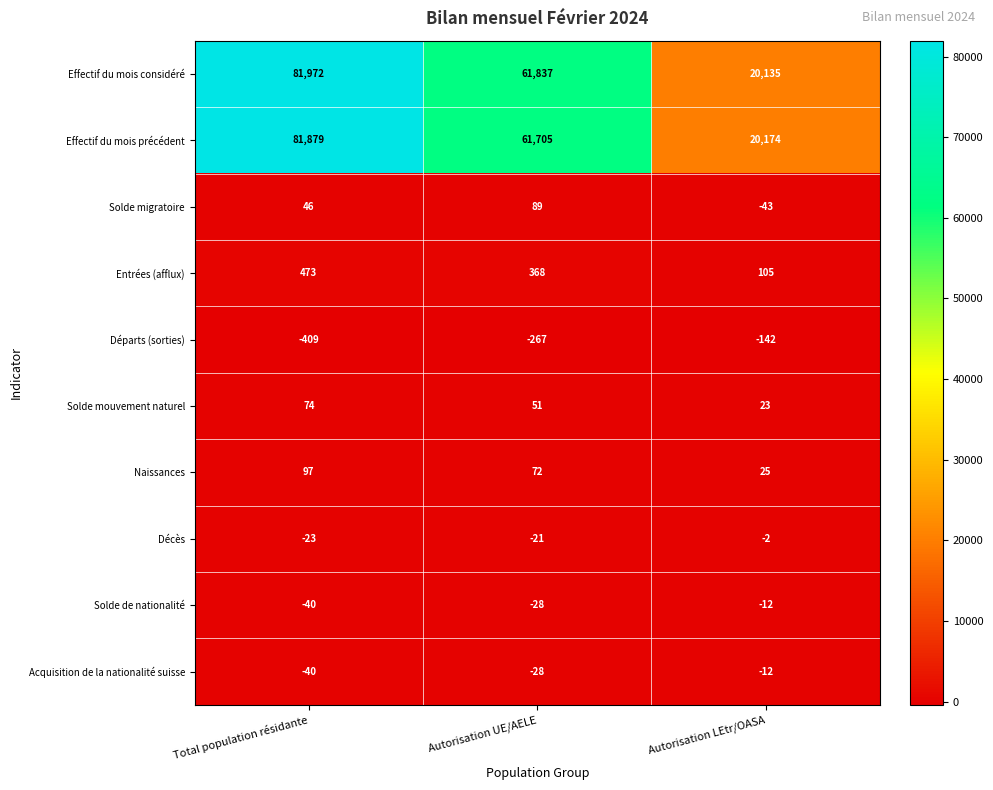

Reading left to right, what are all the values shown in this chart?

Effectif du mois considéré: Total population résidante=81972	Autorisation UE/AELE=61837	Autorisation LEtr/OASA=20135
Effectif du mois précédent: Total population résidante=81879	Autorisation UE/AELE=61705	Autorisation LEtr/OASA=20174
Solde migratoire: Total population résidante=46	Autorisation UE/AELE=89	Autorisation LEtr/OASA=-43
Entrées (afflux): Total population résidante=473	Autorisation UE/AELE=368	Autorisation LEtr/OASA=105
Départs (sorties): Total population résidante=-409	Autorisation UE/AELE=-267	Autorisation LEtr/OASA=-142
Solde mouvement naturel: Total population résidante=74	Autorisation UE/AELE=51	Autorisation LEtr/OASA=23
Naissances: Total population résidante=97	Autorisation UE/AELE=72	Autorisation LEtr/OASA=25
Décès: Total population résidante=-23	Autorisation UE/AELE=-21	Autorisation LEtr/OASA=-2
Solde de nationalité: Total population résidante=-40	Autorisation UE/AELE=-28	Autorisation LEtr/OASA=-12
Acquisition de la nationalité suisse: Total population résidante=-40	Autorisation UE/AELE=-28	Autorisation LEtr/OASA=-12